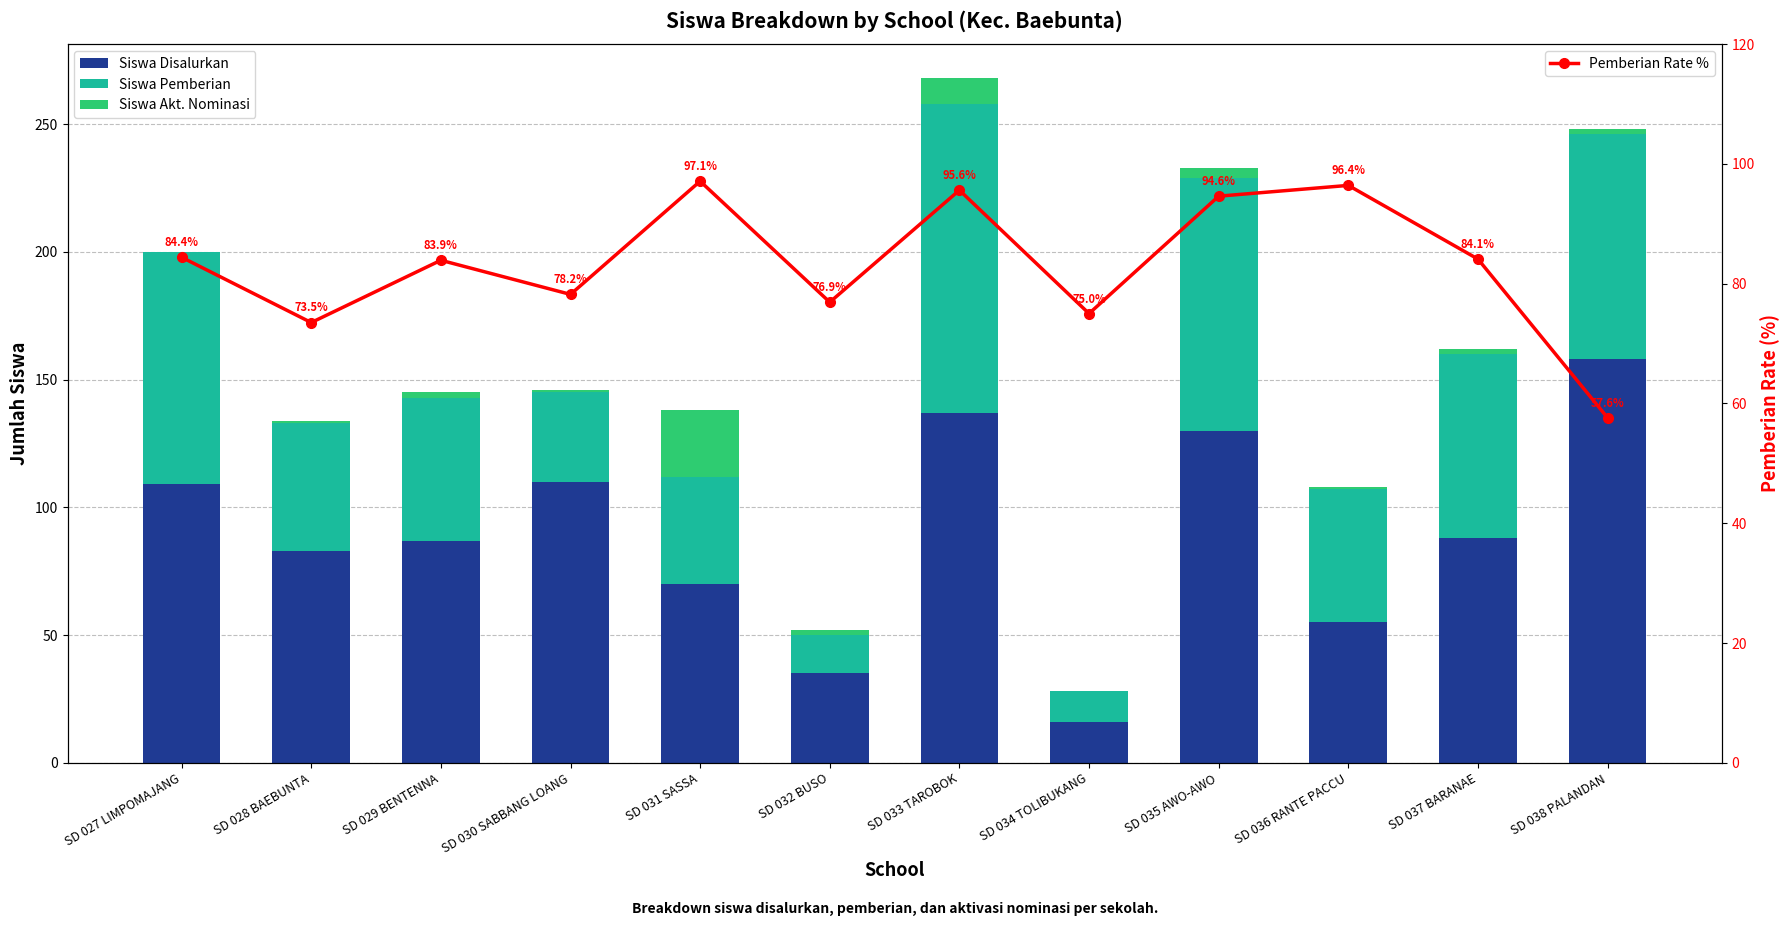

Rank the series by their maximum value, from highest to lowest.

Siswa Disalurkan, Siswa Pemberian, Pemberian Rate %, Siswa Akt. Nominasi